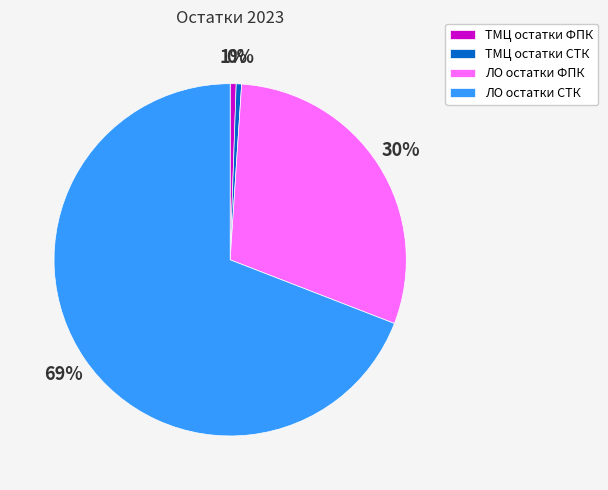

To the nearest percent, what percentage of the pie is ЛО остатки ФПК?

30%